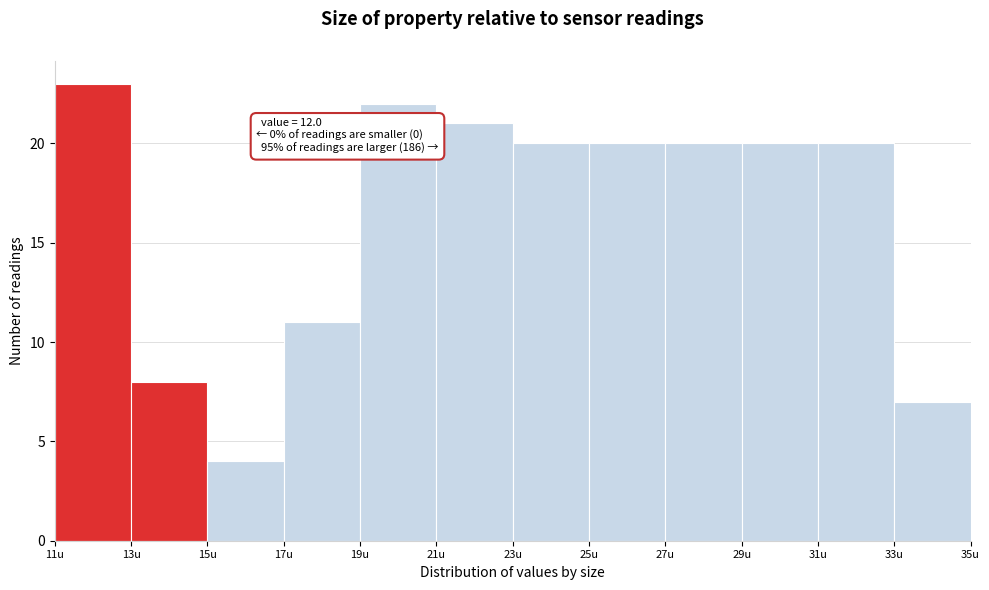

Over which range of the x-axis is the bar tallest?

11 to 13